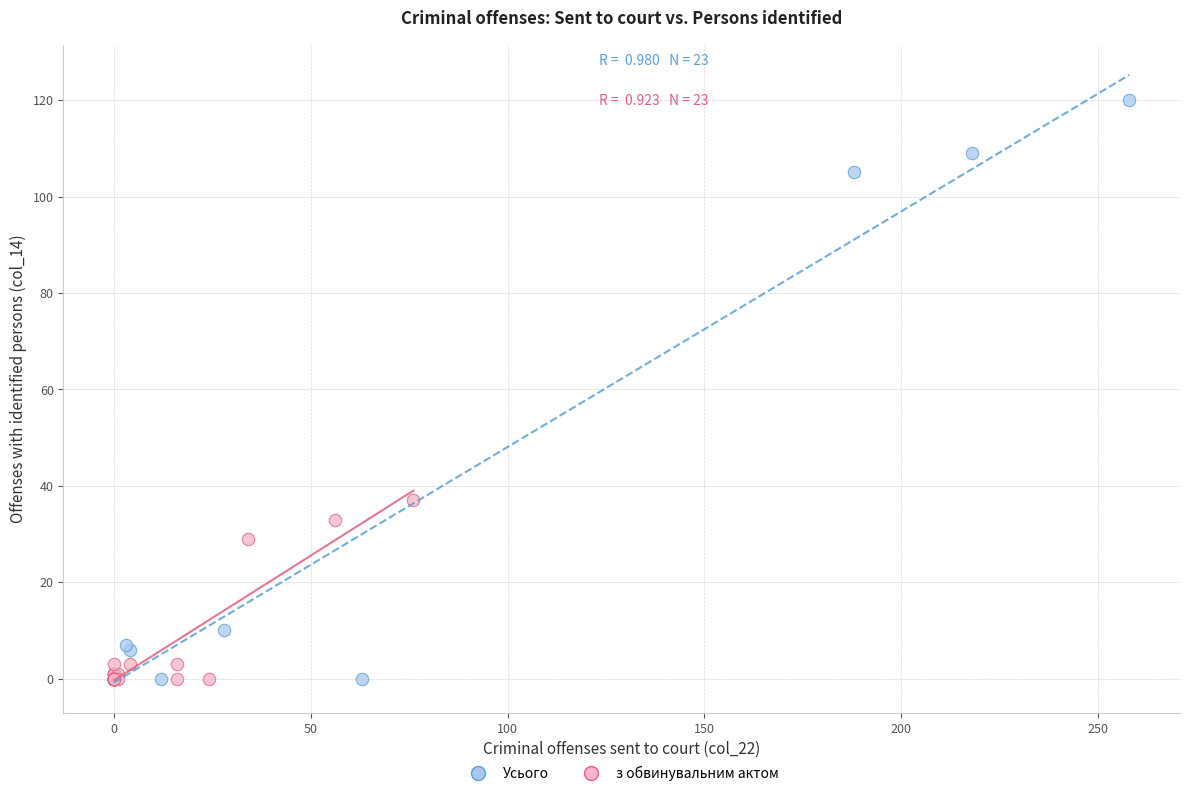

Which series has the largest Y range (max minus min)?

Усього